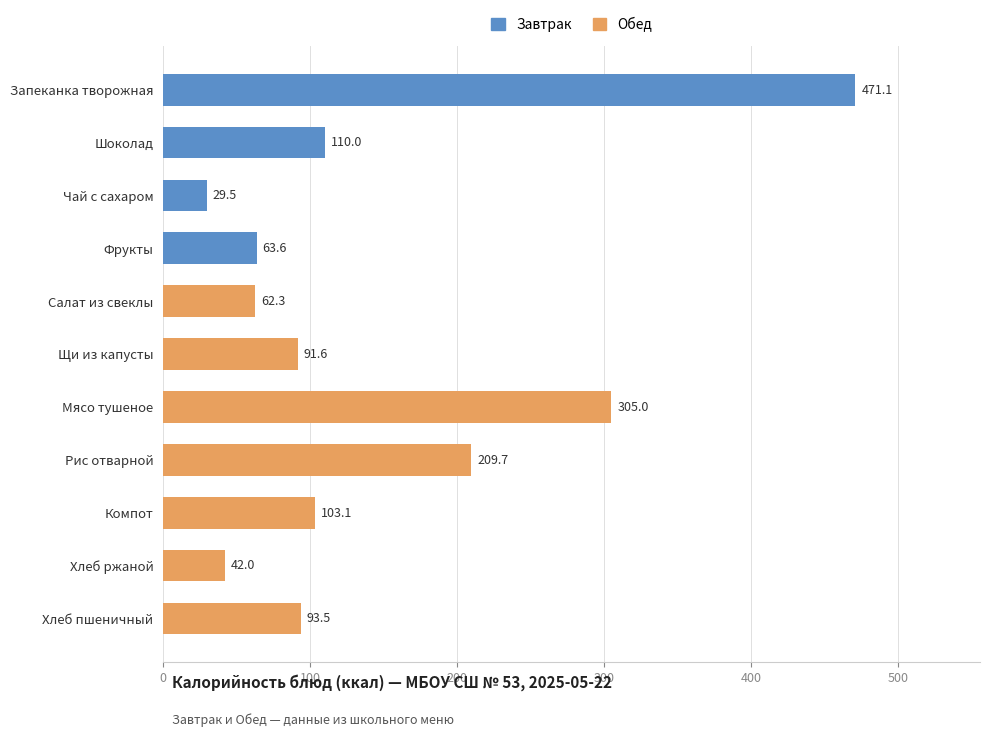

Which has a higher value, Хлеб ржаной or Запеканка творожная?

Запеканка творожная